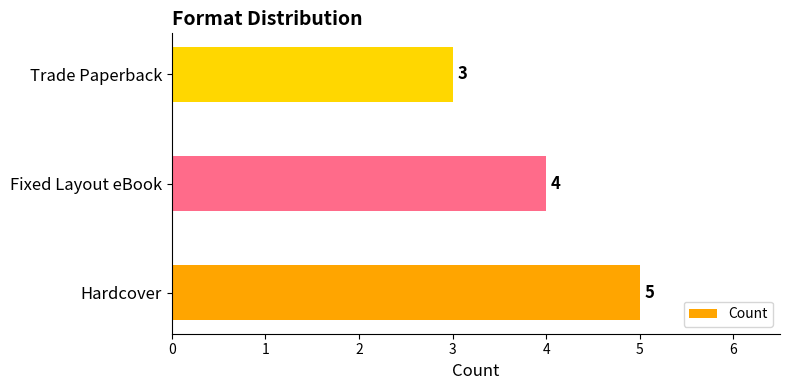

Rank the categories by value from lowest to highest.

Trade Paperback, Fixed Layout eBook, Hardcover